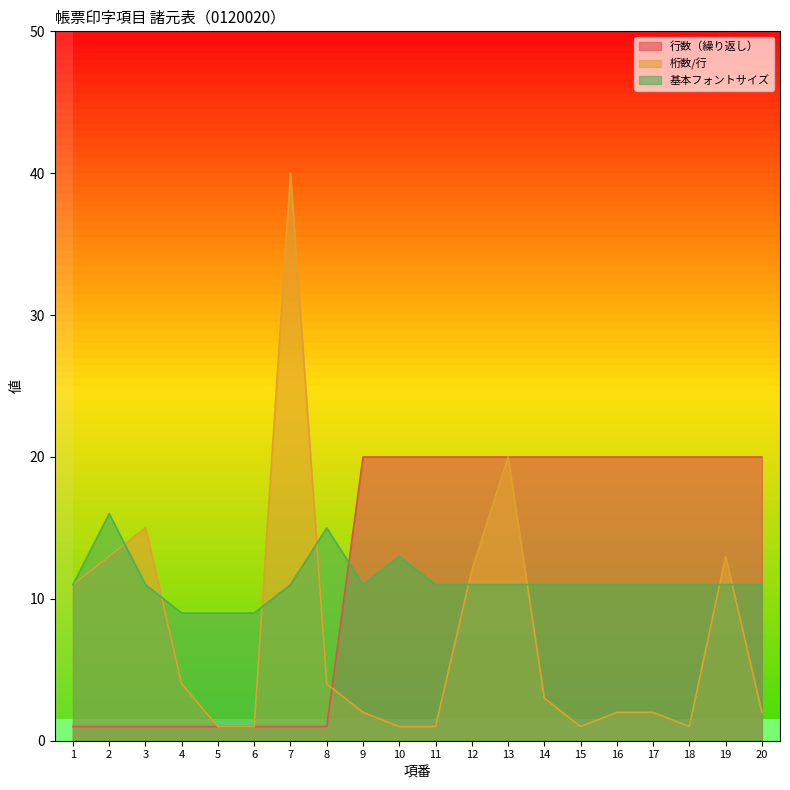

Rank the series at 14 from lowest to highest value.

桁数/行, 基本フォントサイズ, 行数（繰り返し）